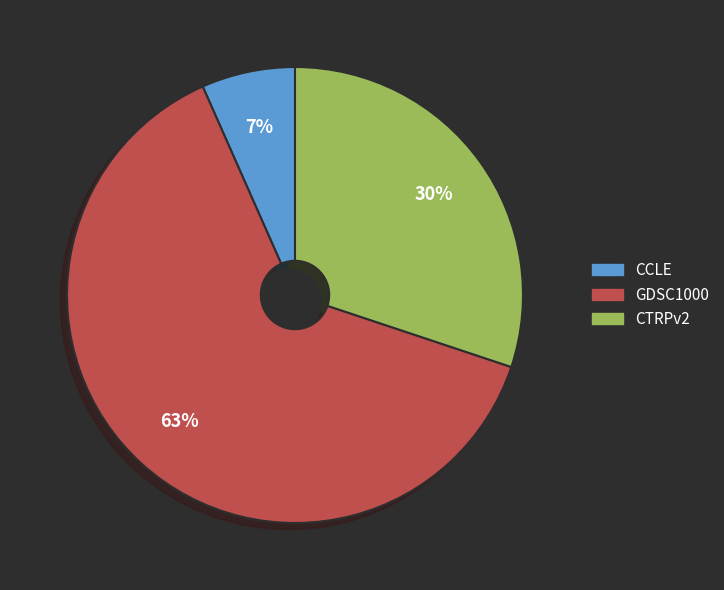

Which slice is the largest?

GDSC1000